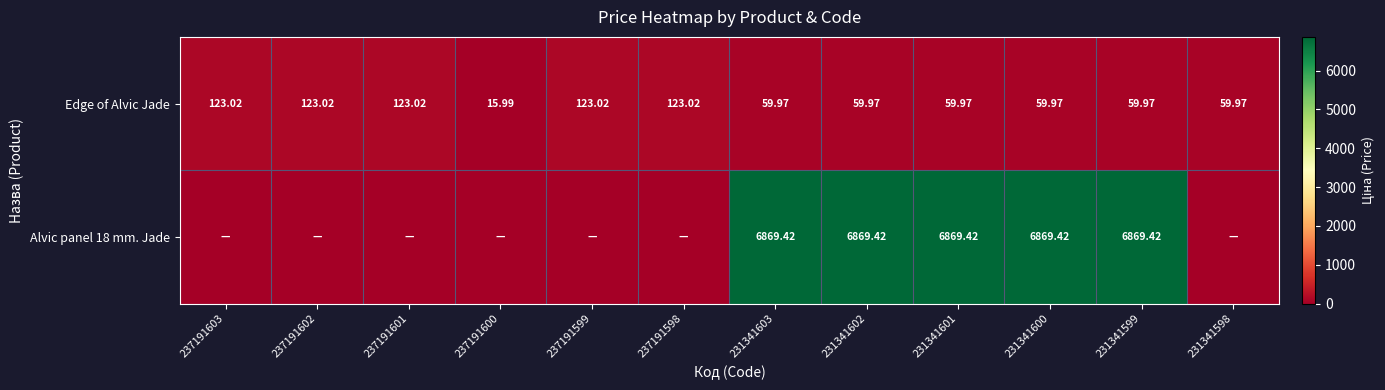

Is it true that Edge of Alvic Jade equals 123.0 at 237191598?

True